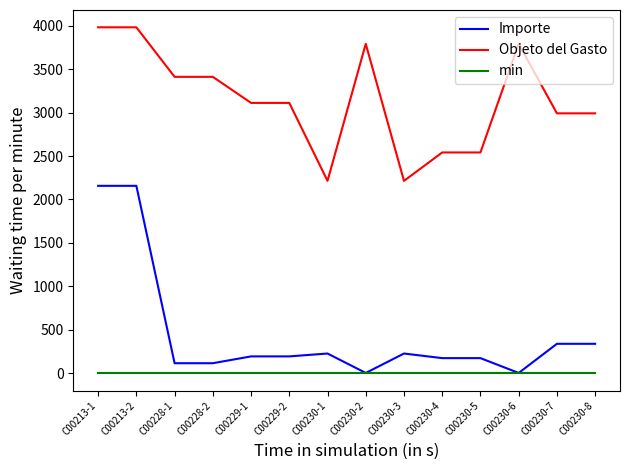

Reading left to right, extract all data points from this chart.

Importe: C00213-1=2157.0	C00213-2=2157.0	C00228-1=116.0	C00228-2=116.0	C00229-1=194.5	C00229-2=194.5	C00230-1=227.5	C00230-2=4.0	C00230-3=227.5	C00230-4=174.5	C00230-5=174.5	C00230-6=4.0	C00230-7=339.4	C00230-8=339.4
Objeto del Gasto: C00213-1=3981.0	C00213-2=3981.0	C00228-1=3411.0	C00228-2=3411.0	C00229-1=3111.0	C00229-2=3111.0	C00230-1=2214.0	C00230-2=3791.0	C00230-3=2214.0	C00230-4=2541.0	C00230-5=2541.0	C00230-6=3791.0	C00230-7=2991.0	C00230-8=2991.0
min: C00213-1=0.0	C00213-2=0.0	C00228-1=0.0	C00228-2=0.0	C00229-1=0.0	C00229-2=0.0	C00230-1=0.0	C00230-2=0.0	C00230-3=0.0	C00230-4=0.0	C00230-5=0.0	C00230-6=0.0	C00230-7=0.0	C00230-8=0.0